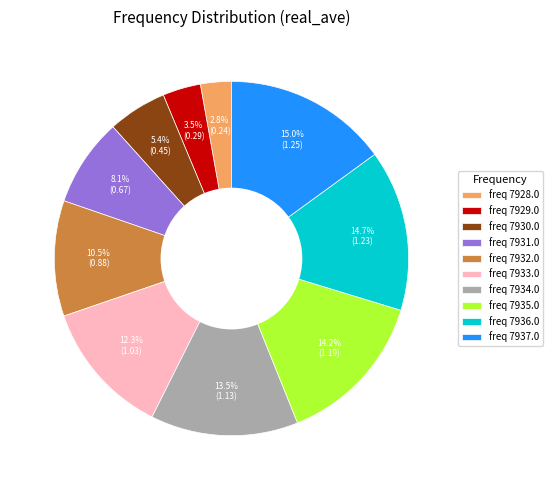

What is the total percentage of freq 7929.0 and freq 7934.0?

17.0%